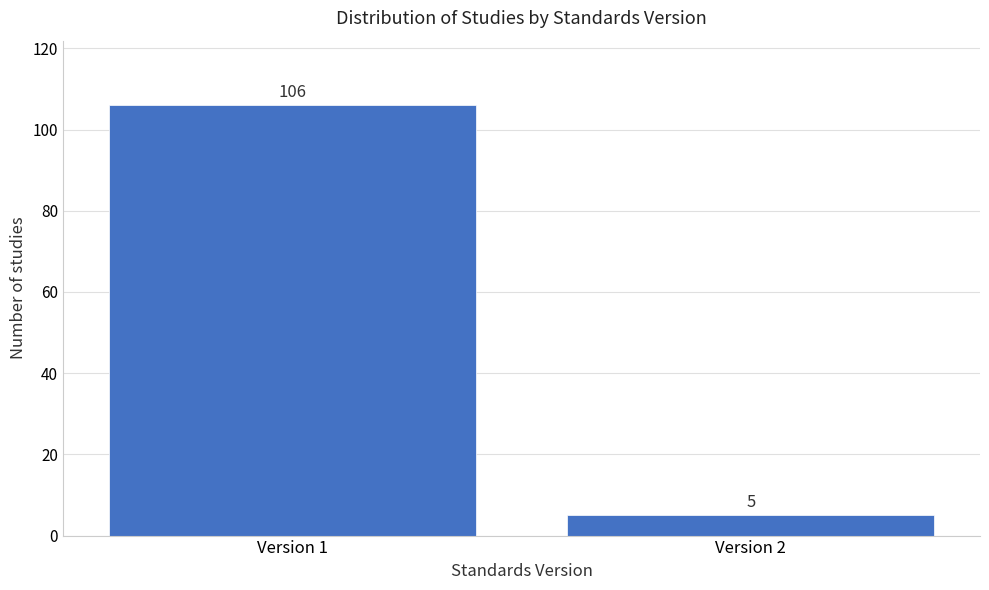

Reading right to left, what are all the values shown in this chart?

Version 2=5	Version 1=106